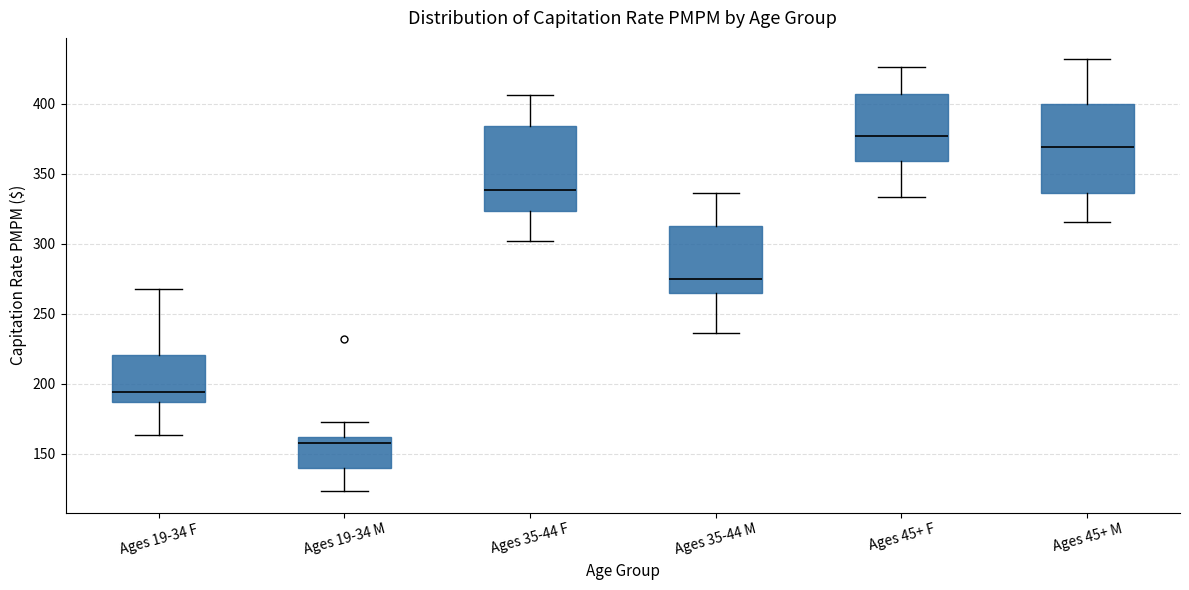

Which box has the lowest median line?

Ages 19-34 M